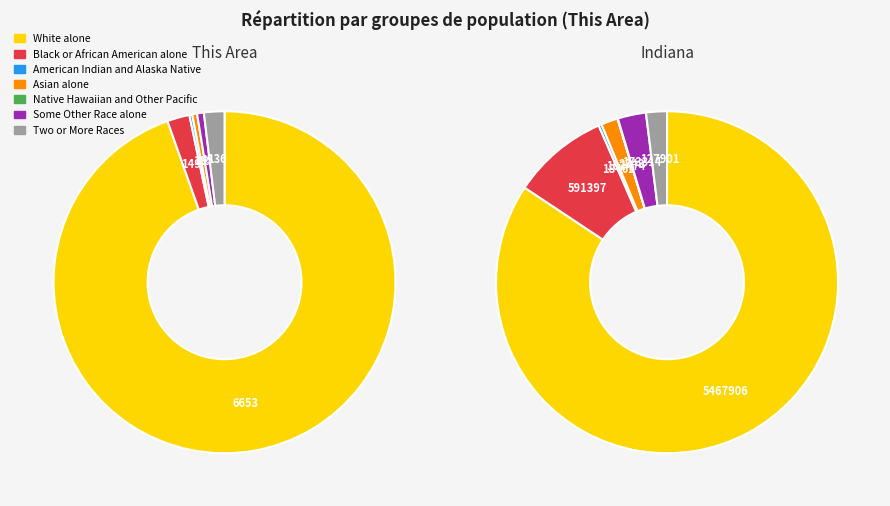

What is the change in value from American Indian and Alaska Native to Some Other Race alone?

+26